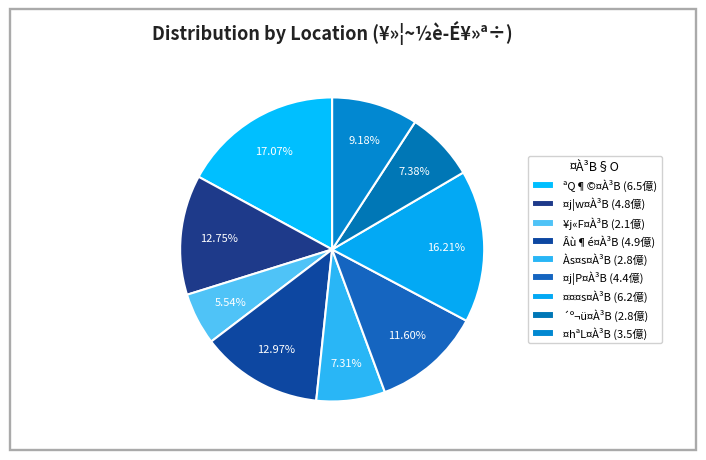

How many segments does this pie chart have?

9